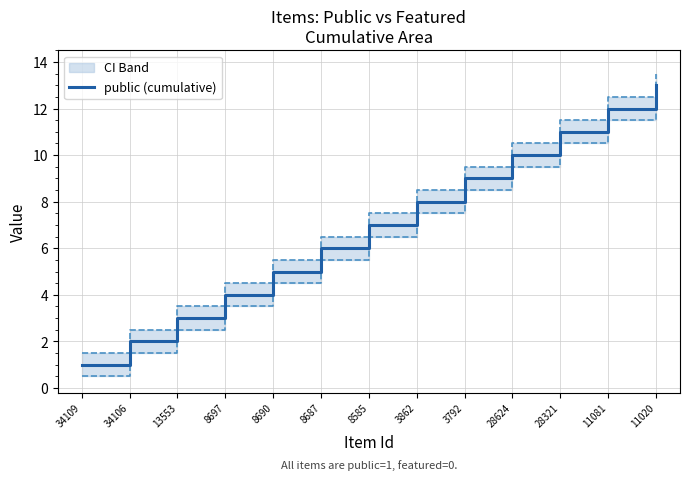

What position from the left is 28624?

10